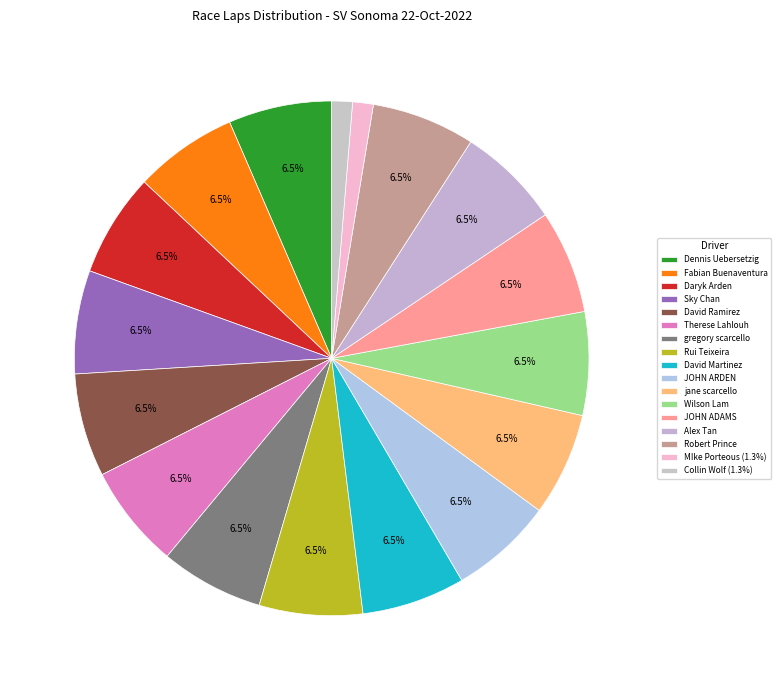

To the nearest percent, what percentage of the pie is Daryk Arden?

6%